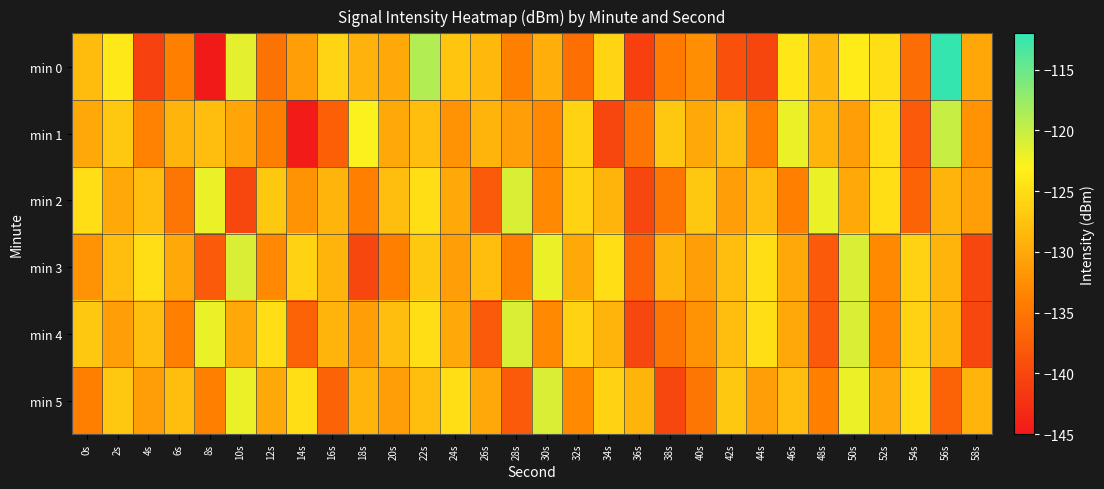

Which label corresponds to the largest value in the chart?

56s